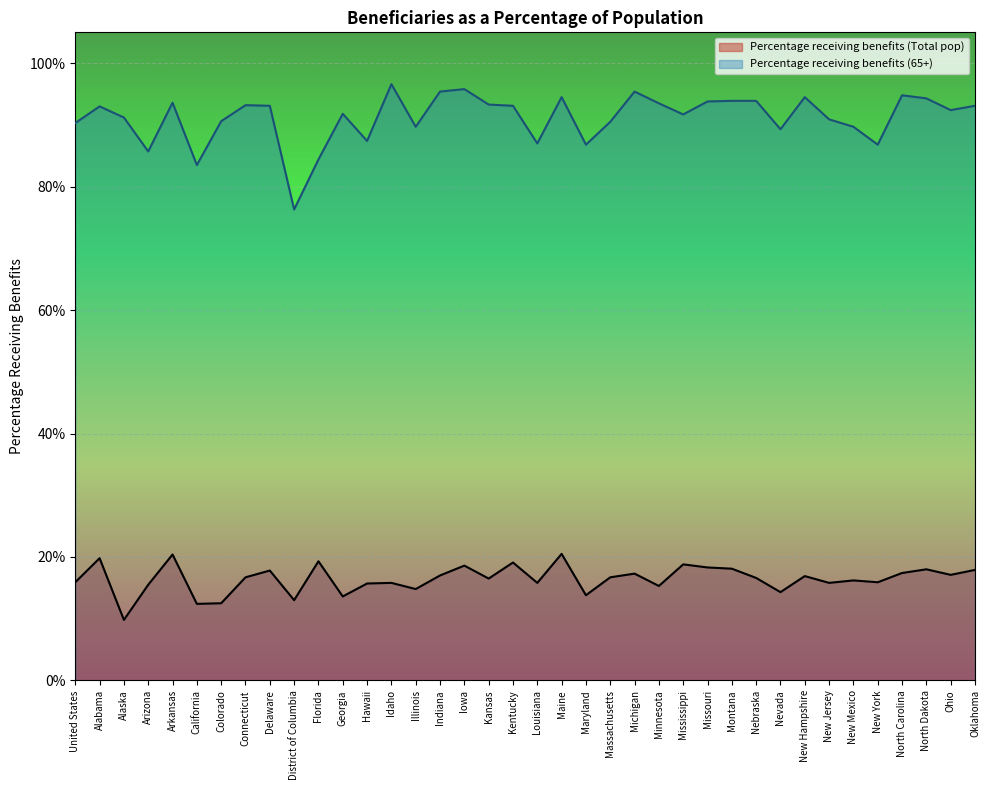

At which category is the sum across all series the highest?

Maine